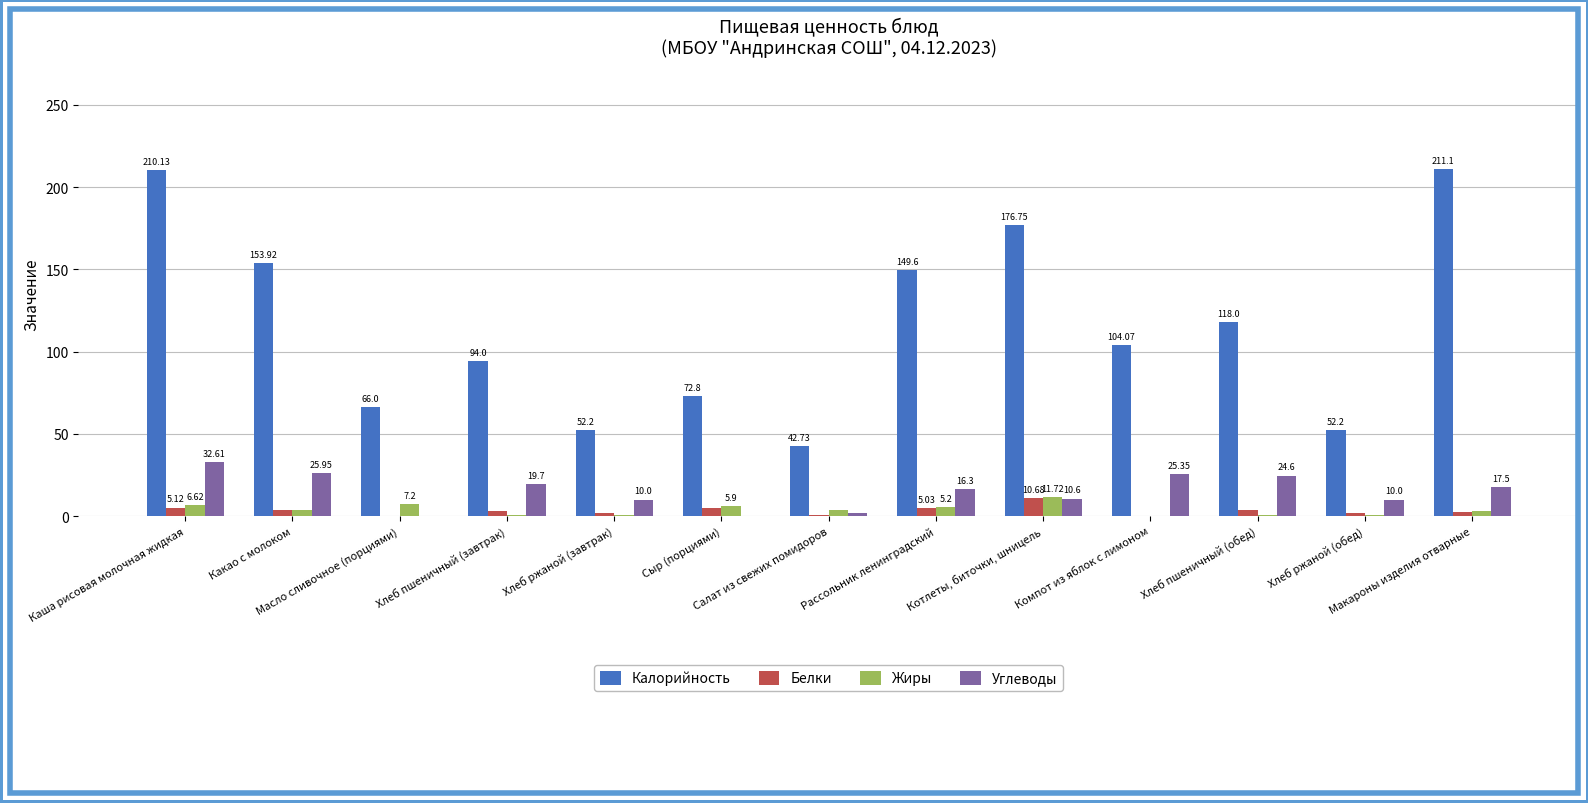

Is the value of Белки at Салат из свежих помидоров greater than the value of Жиры at Каша рисовая молочная жидкая?

No